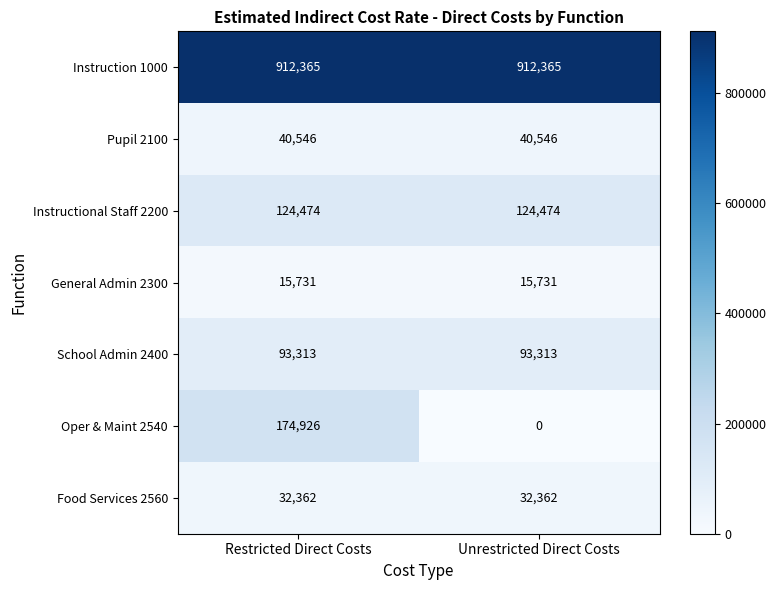

True or false: Food Services 2560 has a value of 20548 at Restricted Direct Costs.

False